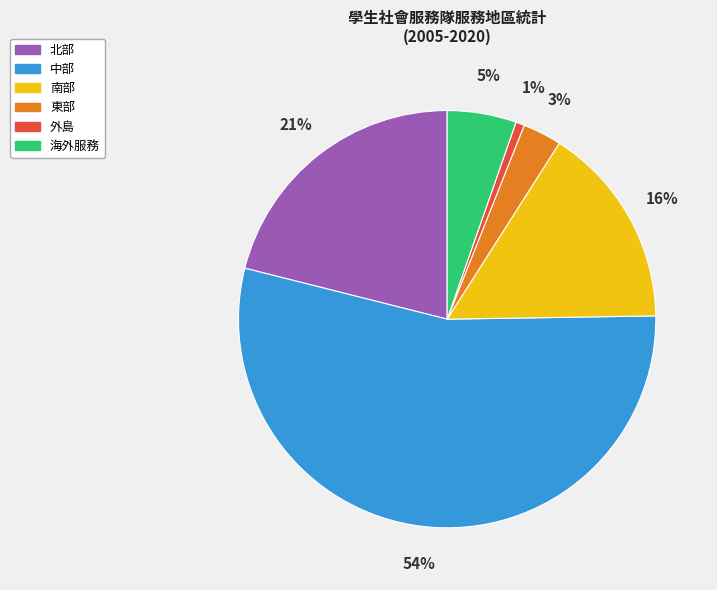

Is the sum of 外島 and 南部 greater than half?

No